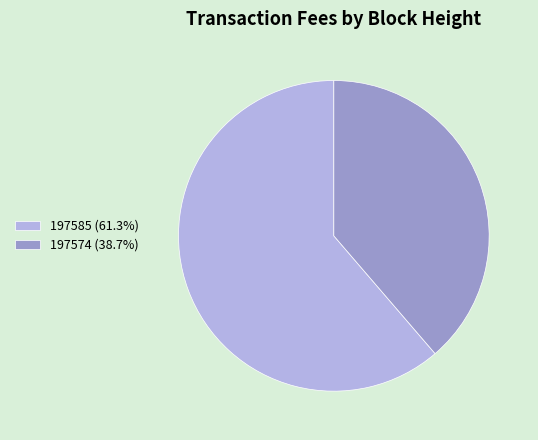

Is the sum of 197574 (38.7%) and 197585 (61.3%) greater than half?

Yes